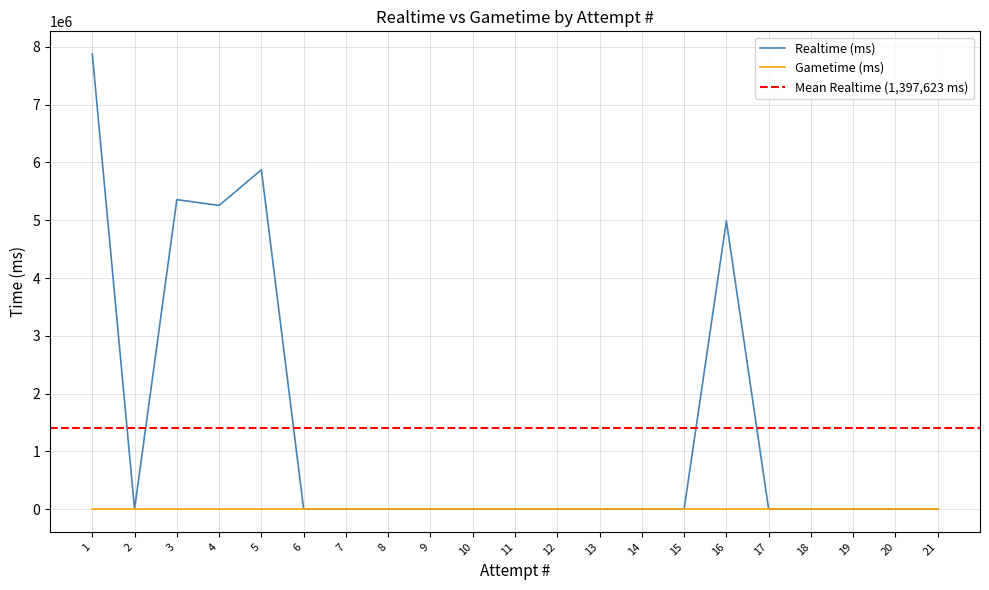

Rank the categories by value from lowest to highest.

21, 20, 19, 18, 17, 15, 14, 13, 12, 11, 10, 9, 8, 7, 6, 2, 16, 4, 3, 5, 1